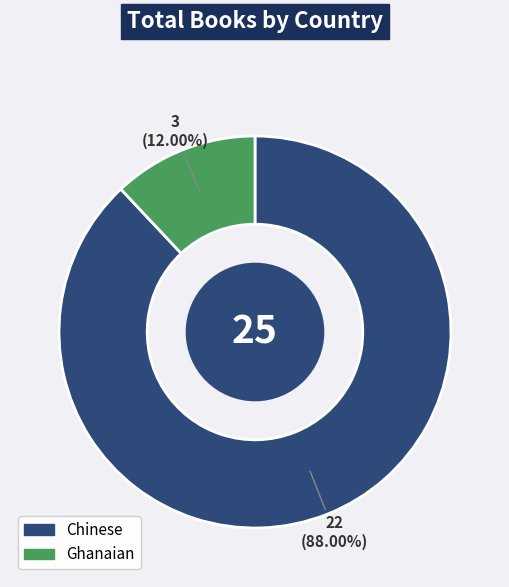

Does Chinese account for over 50% of the chart?

Yes